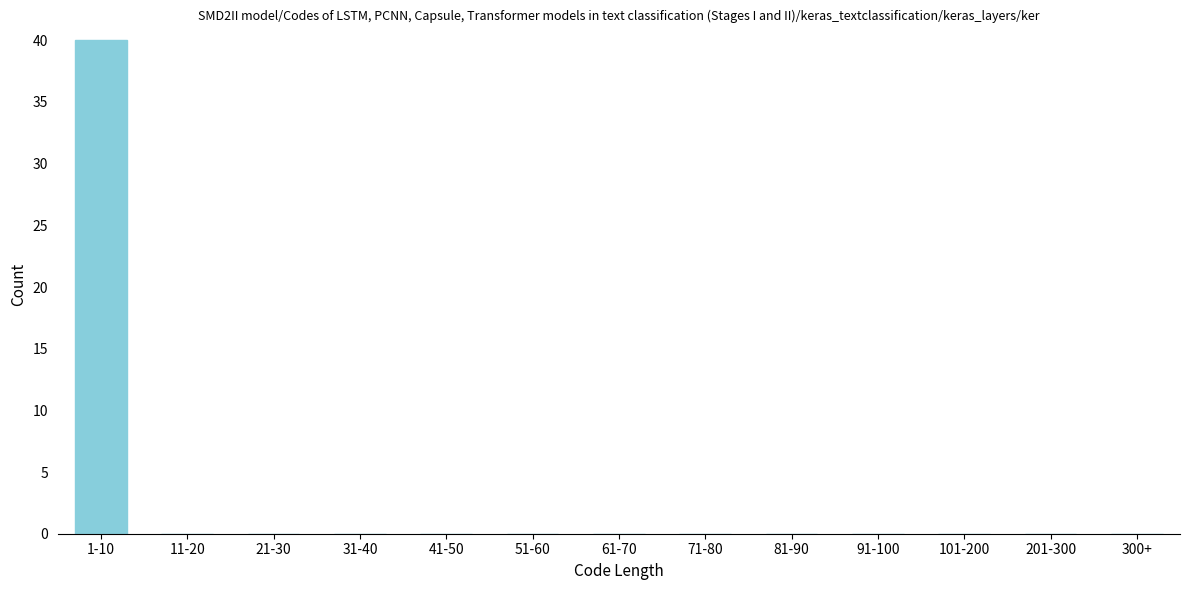

Reading right to left, transcribe all the data shown in this chart.

300+=0	201-300=0	101-200=0	91-100=0	81-90=0	71-80=0	61-70=0	51-60=0	41-50=0	31-40=0	21-30=0	11-20=0	1-10=40